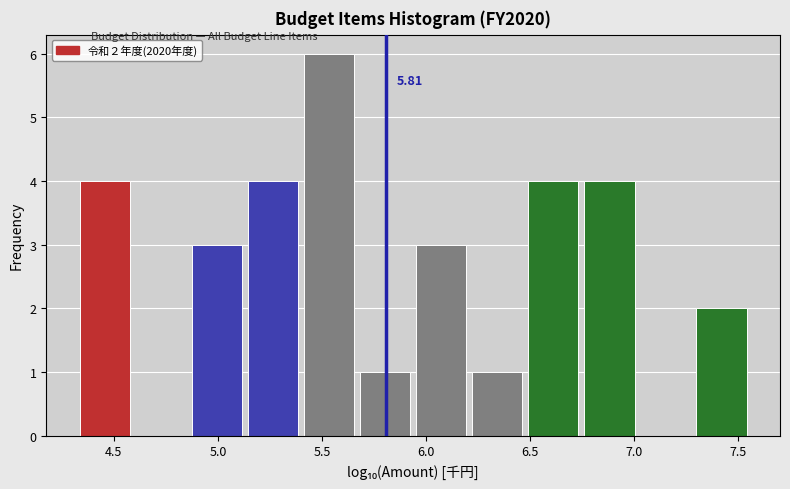

Over which range of the x-axis is the bar tallest?

5.40 to 5.65